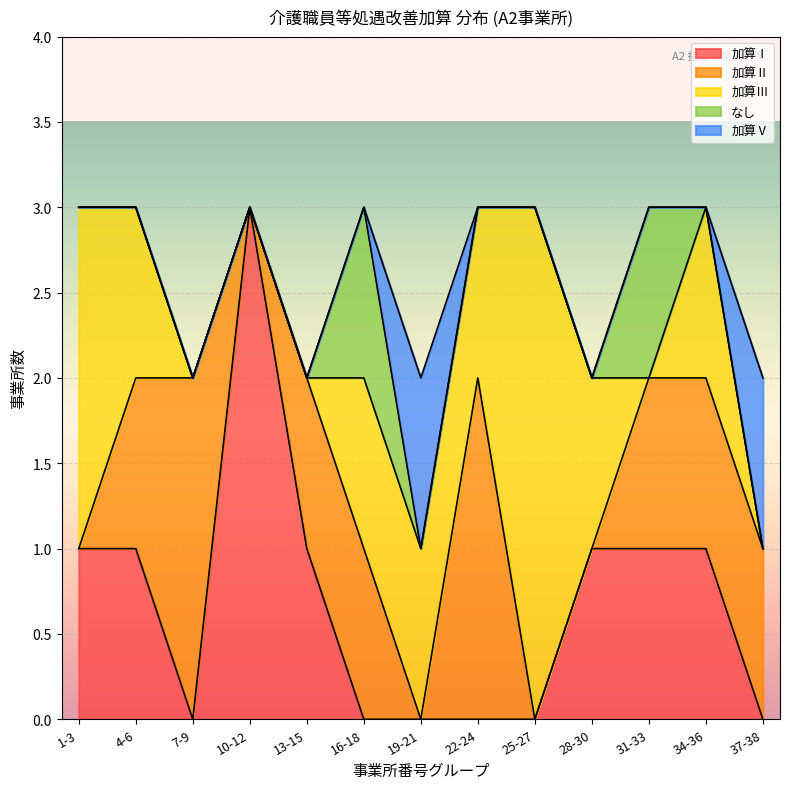

At which label does 加算Ⅰ reach its peak?

10-12